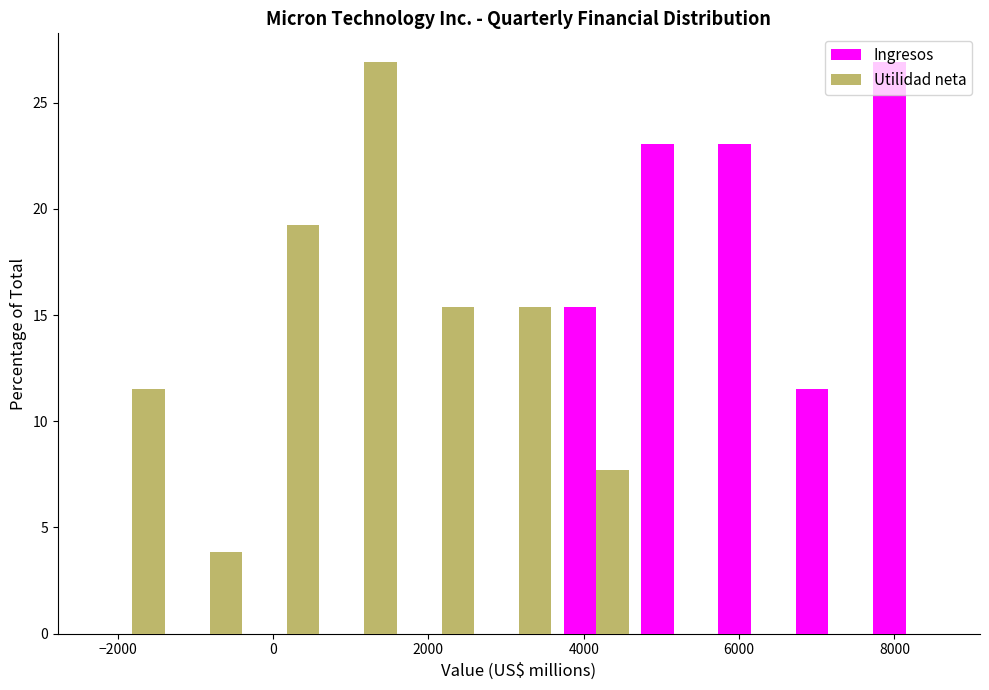

Reading left to right, transcribe this chart: for each range on the x-axis, give the height of each series' bar. Neither the bar edges nor the heights are printed on the chart, so give them approximately, as read against the axes.

-2400 to -1400: Ingresos=0	Utilidad neta=11.5
-1400 to -400: Ingresos=0	Utilidad neta=4.0
-400 to 600: Ingresos=0	Utilidad neta=19.0
600 to 1600: Ingresos=0	Utilidad neta=27.0
1600 to 2600: Ingresos=0	Utilidad neta=15.5
2600 to 3600: Ingresos=0	Utilidad neta=15.5
3600 to 4600: Ingresos=15.5	Utilidad neta=7.5
4600 to 5600: Ingresos=23.0	Utilidad neta=0
5600 to 6600: Ingresos=23.0	Utilidad neta=0
6600 to 7600: Ingresos=11.5	Utilidad neta=0
7600 to 8600: Ingresos=27.0	Utilidad neta=0